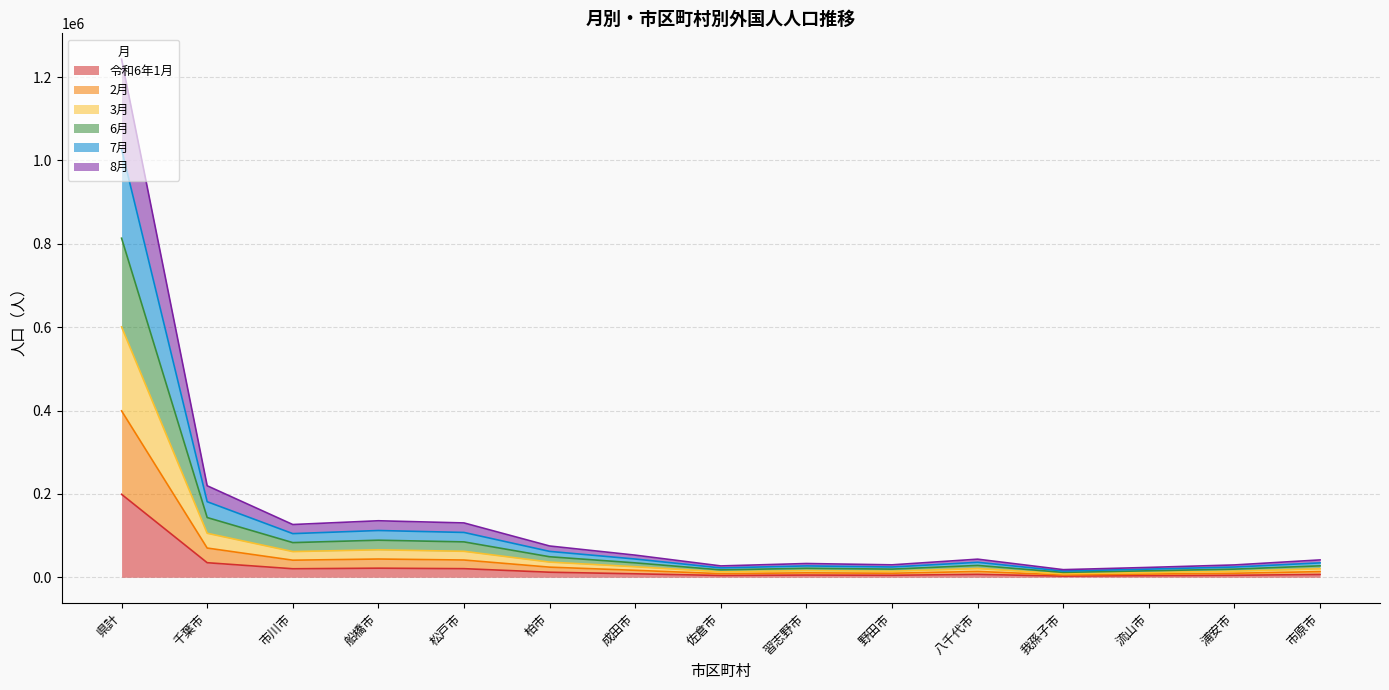

What is the label of the 1st point from the left?

県計